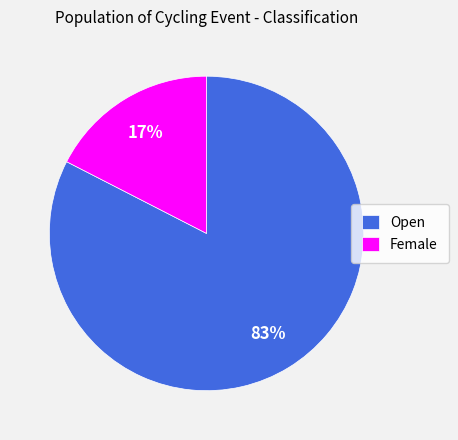

Does Open account for over 50% of the chart?

Yes